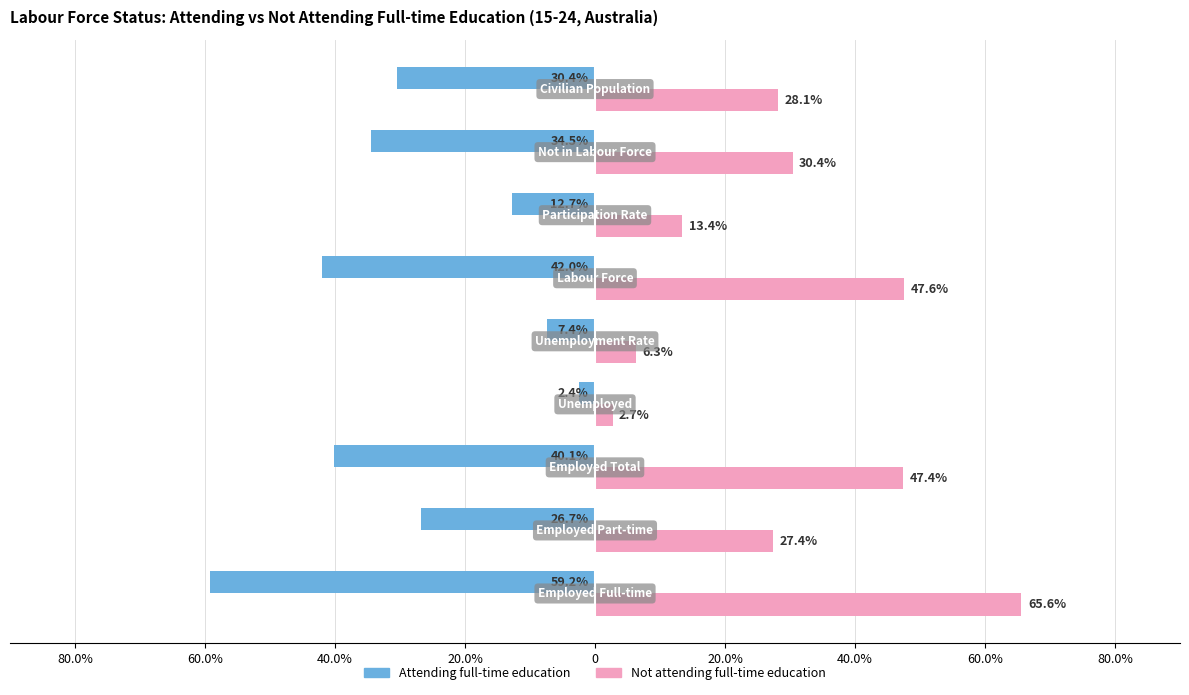

What is the lowest value of the Attending full-time education series?

-59.2